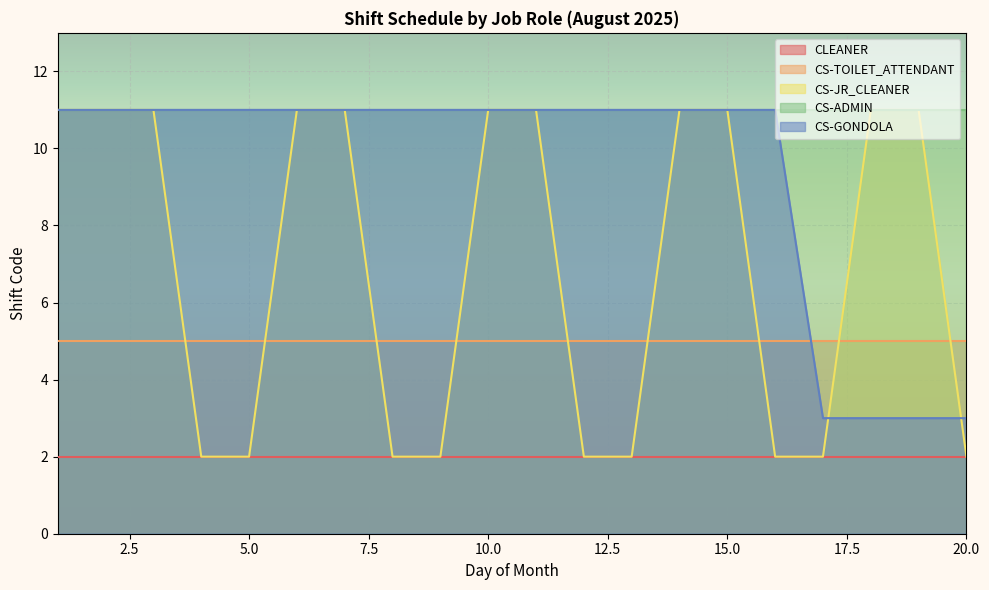

How many CS-GONDOLA values are between 11 and 12?

16